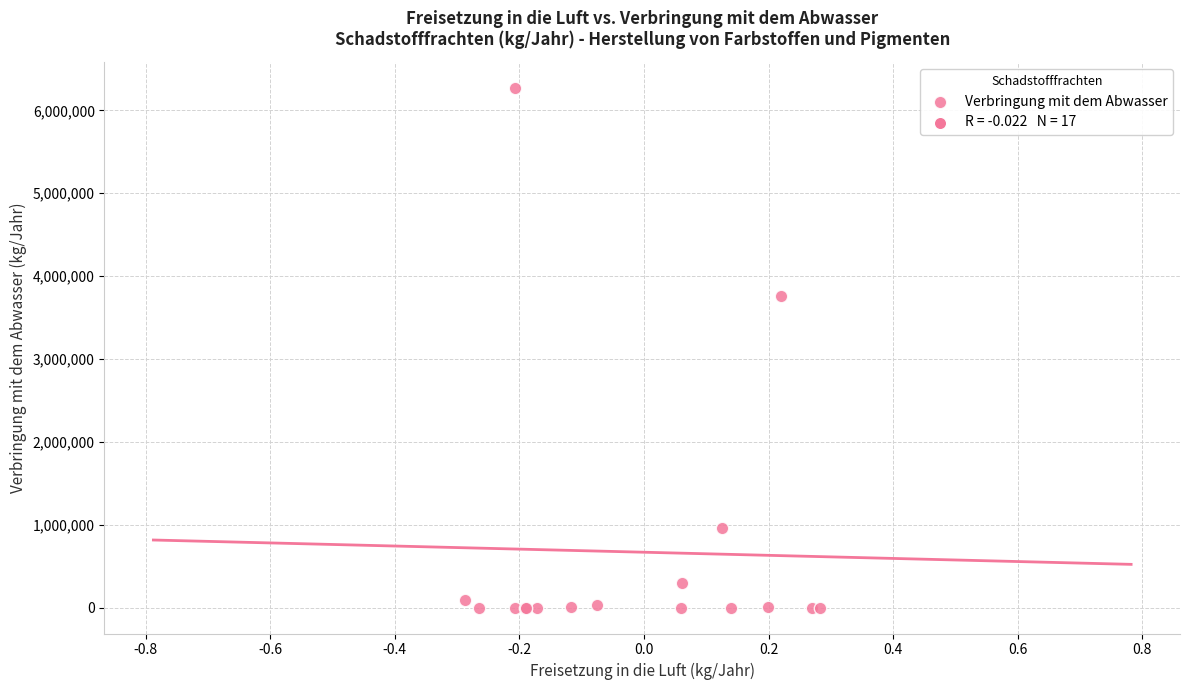

What Y value in the scatter plot is closest to 3135006?

3764000